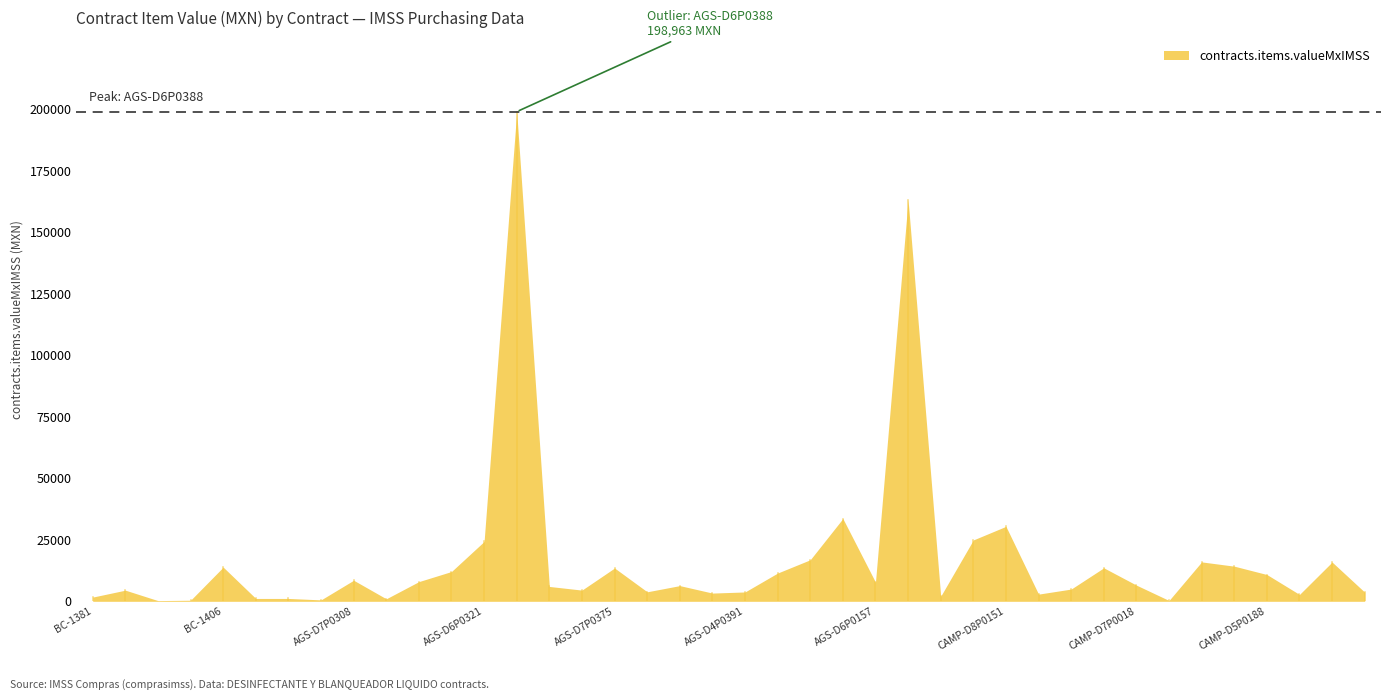

What is the minimum value shown in the chart?

288.1